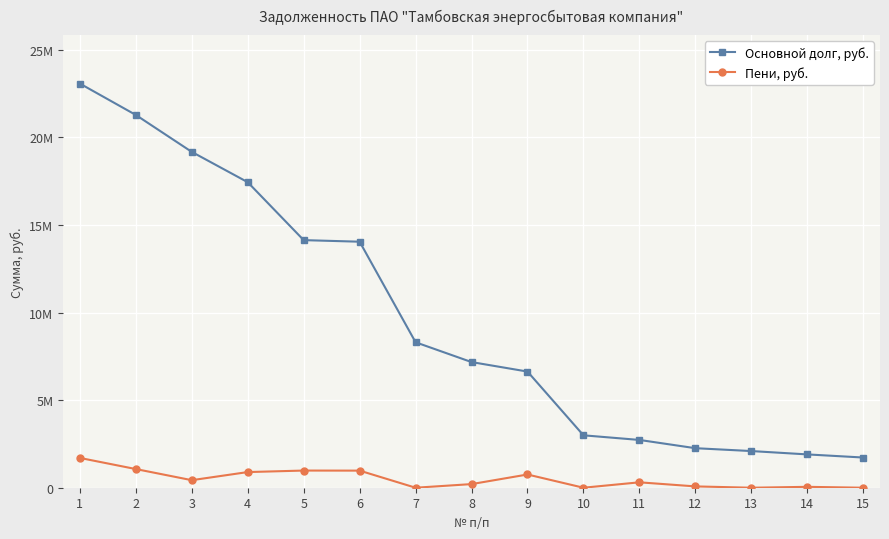

Is the value of Пени, руб. at 3 greater than the value of Основной долг, руб. at 12?

No